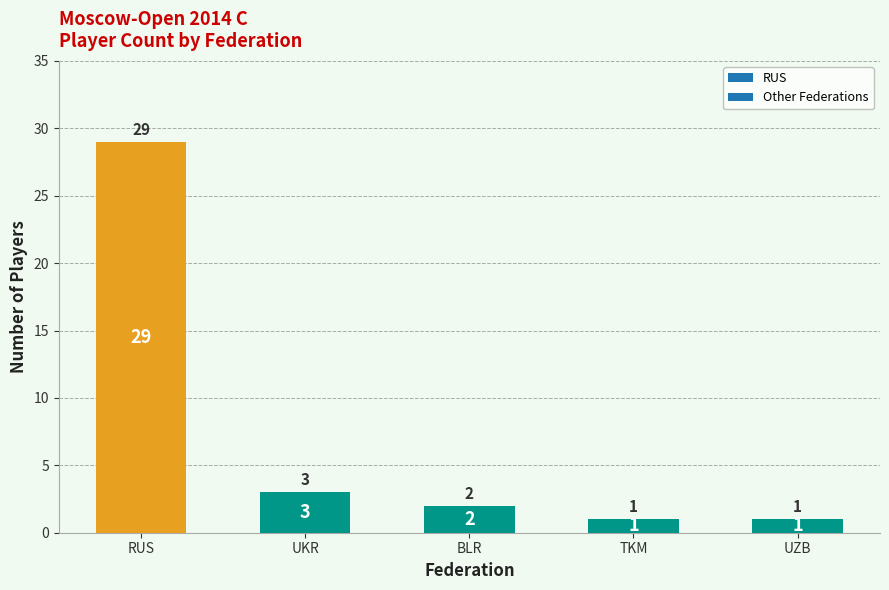

What is the sum of the values at UZB and BLR?

3